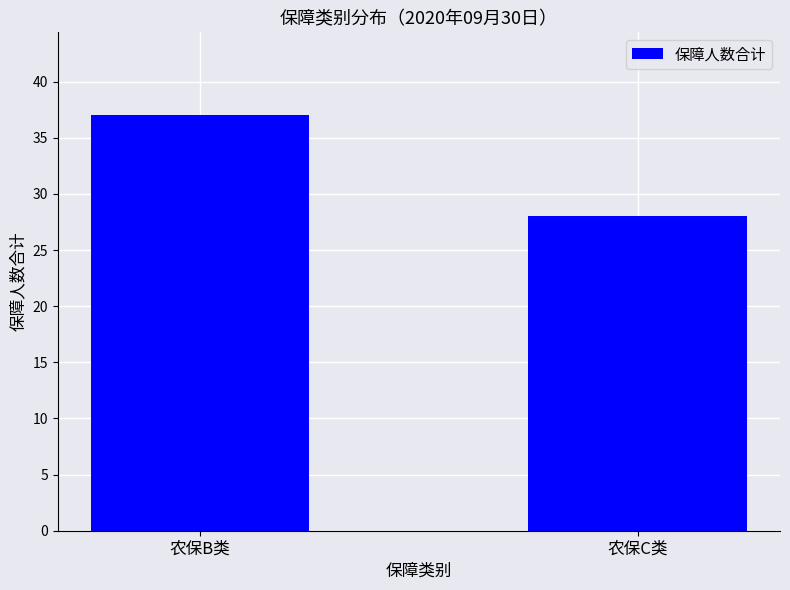

Rank the categories by value from highest to lowest.

农保B类, 农保C类